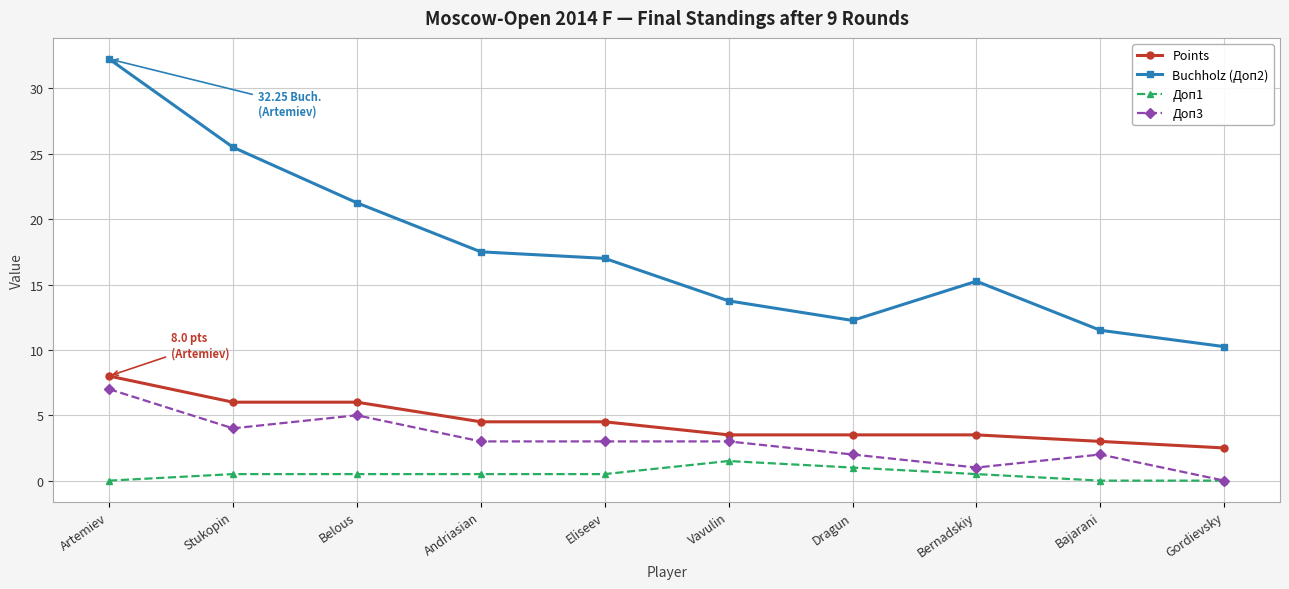

True or false: Доп1 has more than 0 points higher than both neighbors.

True